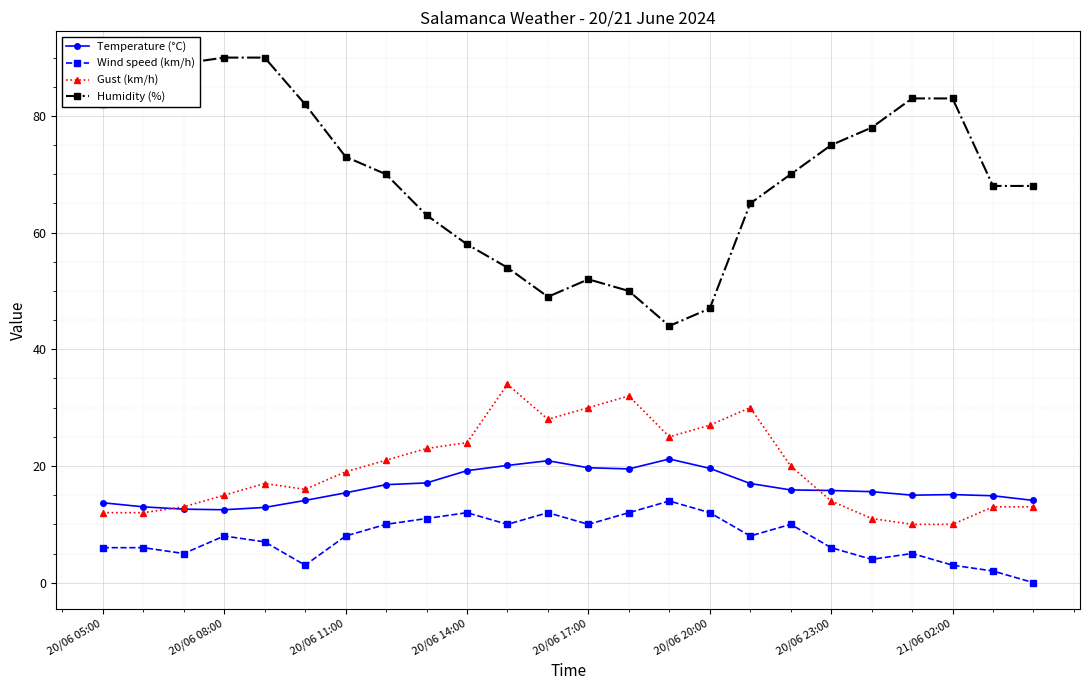

True or false: Wind speed (km/h) has more than 1 interior local peaks.

True